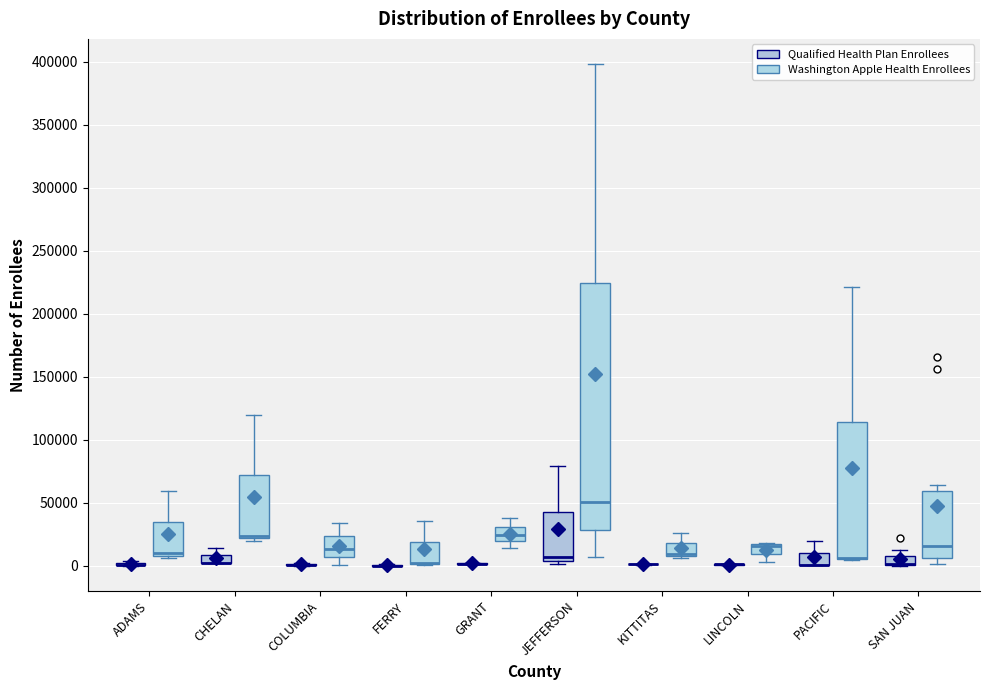

Where does the lower whisker of the box for COLUMBIA (Washington Apple Health Enrollees) end on the y-axis? The values are not printed on the chart, so give them approximately, as read against the axis.

0